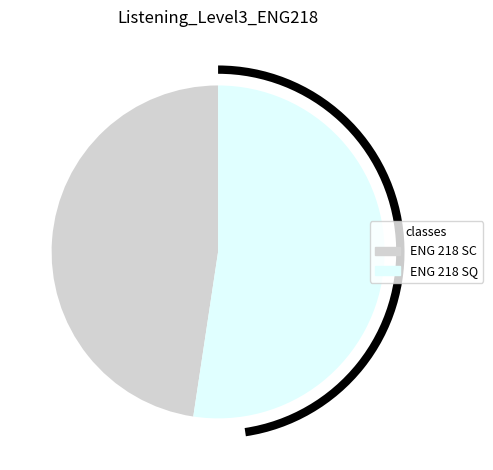

To the nearest percent, what percentage of the pie is ENG 218 SC?

48%